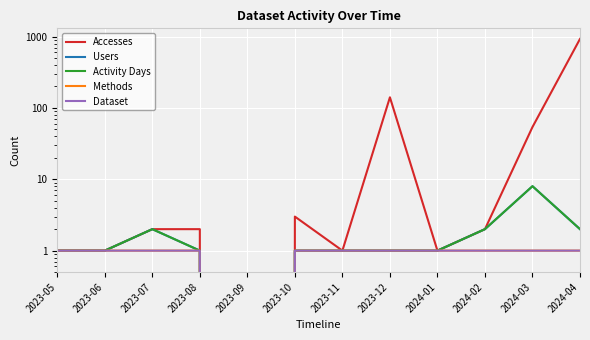

True or false: Users has a value of 1 at 2023-11.

True